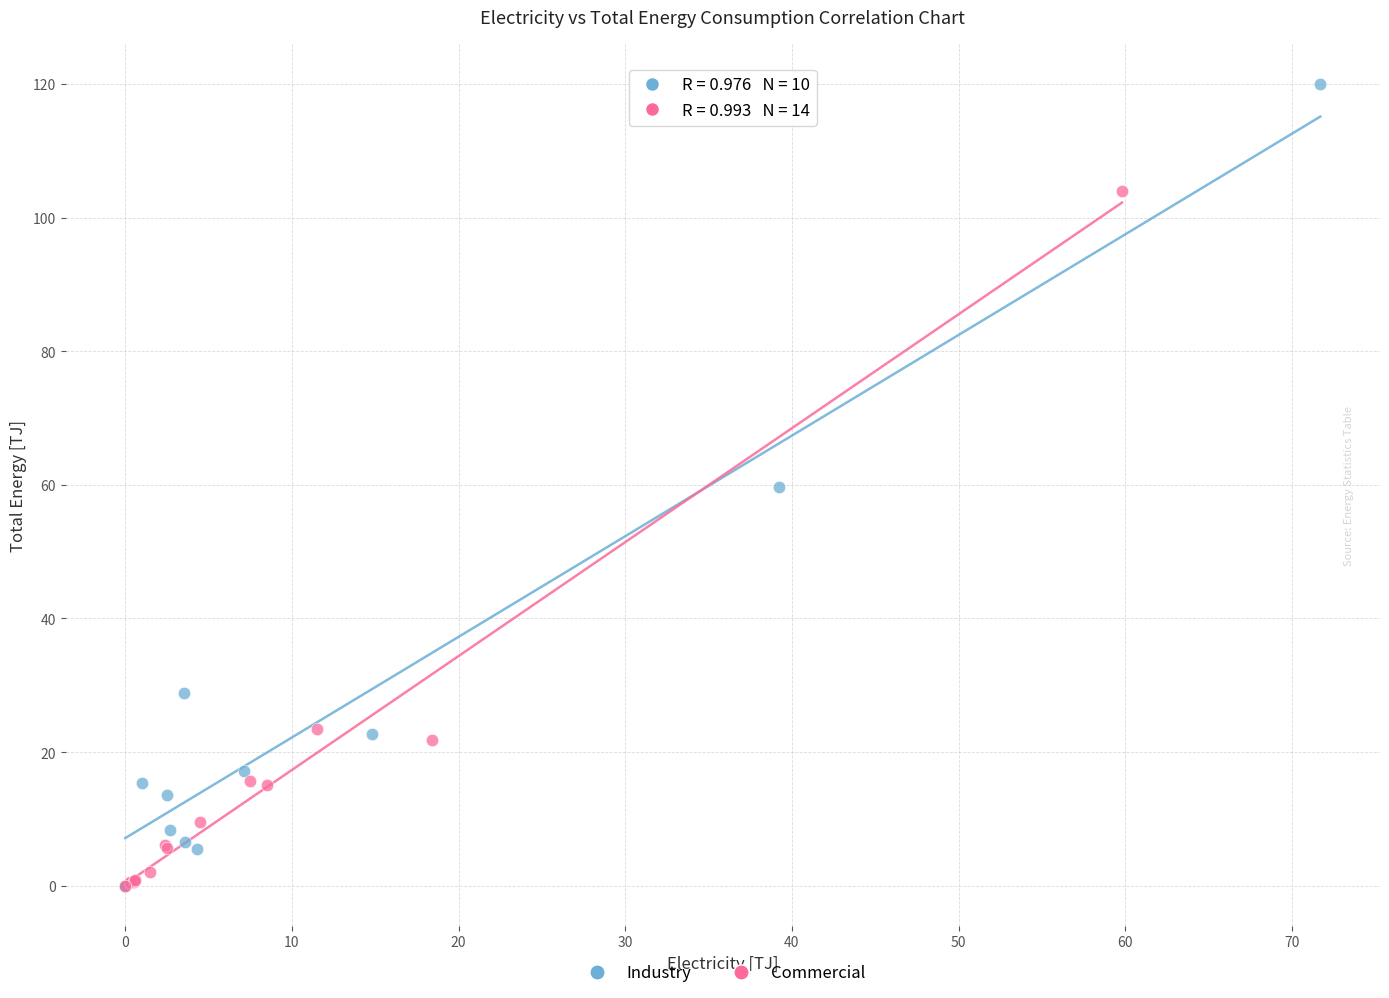

Which series has the widest spread of Y values?

Industry